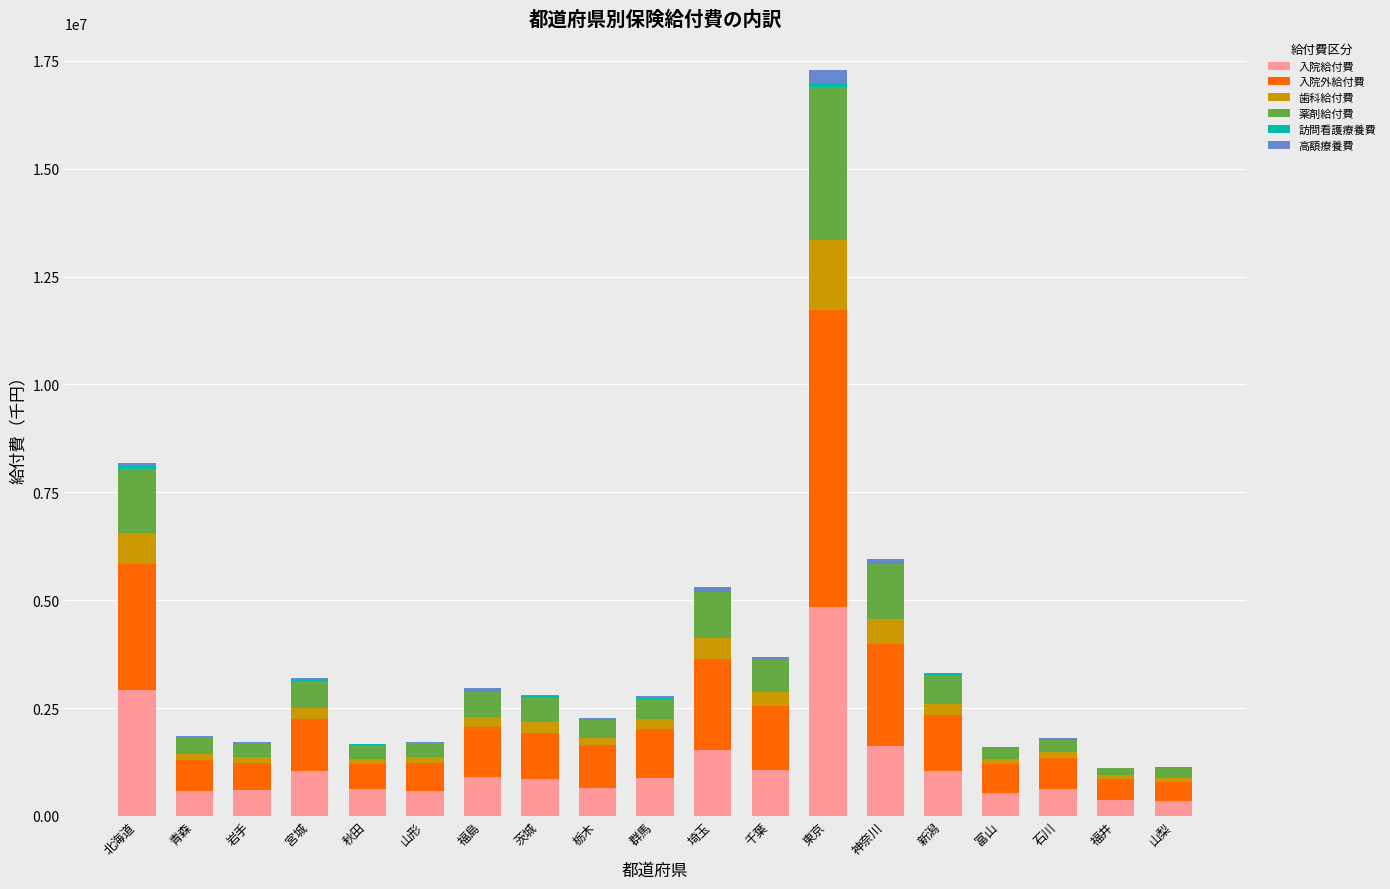

True or false: 入院給付費 has a value of 373708.7 at 福井.

True